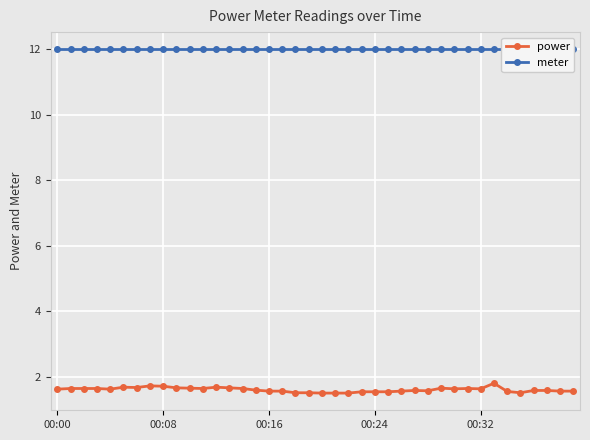

Does the chart display data point markers on the line(s)?

Yes